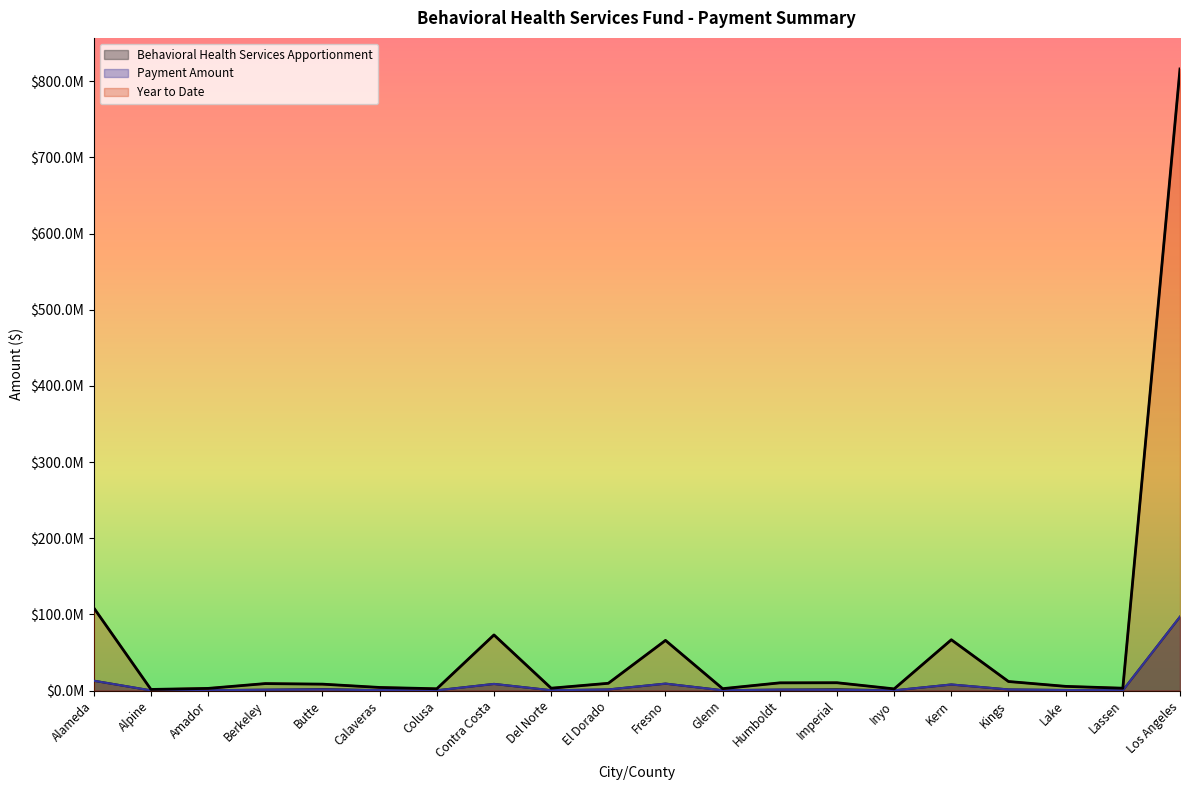

In Payment Amount, how many points are lower than both neighbors (excluding endpoints)?

6